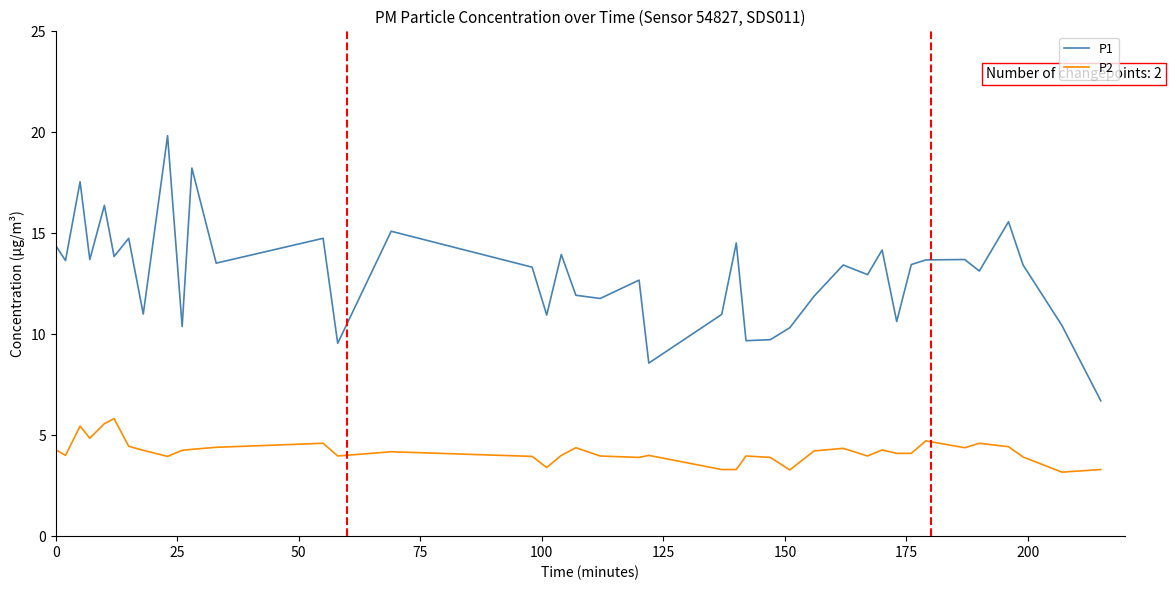

How many lines are shown in the chart?

2